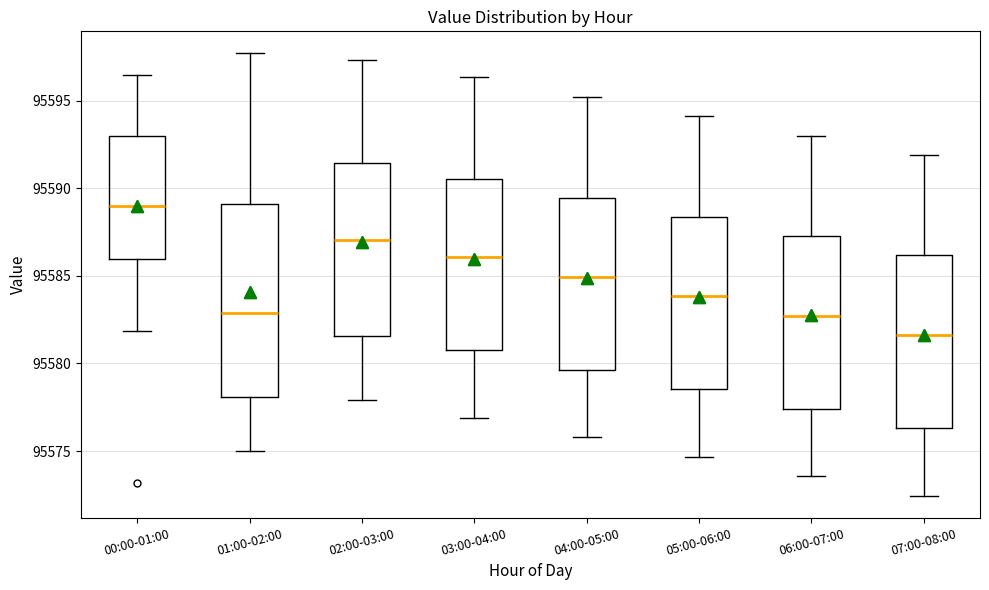

Reading left to right, transcribe this box plot: for each box, give where its median line is, the range the box spans, and where its two whiskers end, as read against the y-axis. The values are not printed on the chart, so give them approximately, as read against the axis.

00:00-01:00: median 95589.0, box 95586.0 to 95593.0, whiskers 95582.0 to 95596.5
01:00-02:00: median 95583.0, box 95578.0 to 95589.0, whiskers 95575.0 to 95597.5
02:00-03:00: median 95587.0, box 95581.5 to 95591.5, whiskers 95578.0 to 95597.5
03:00-04:00: median 95586.0, box 95581.0 to 95590.5, whiskers 95577.0 to 95596.5
04:00-05:00: median 95585.0, box 95579.5 to 95589.5, whiskers 95576.0 to 95595.0
05:00-06:00: median 95584.0, box 95578.5 to 95588.5, whiskers 95574.5 to 95594.0
06:00-07:00: median 95582.5, box 95577.5 to 95587.5, whiskers 95573.5 to 95593.0
07:00-08:00: median 95581.5, box 95576.5 to 95586.0, whiskers 95572.5 to 95592.0